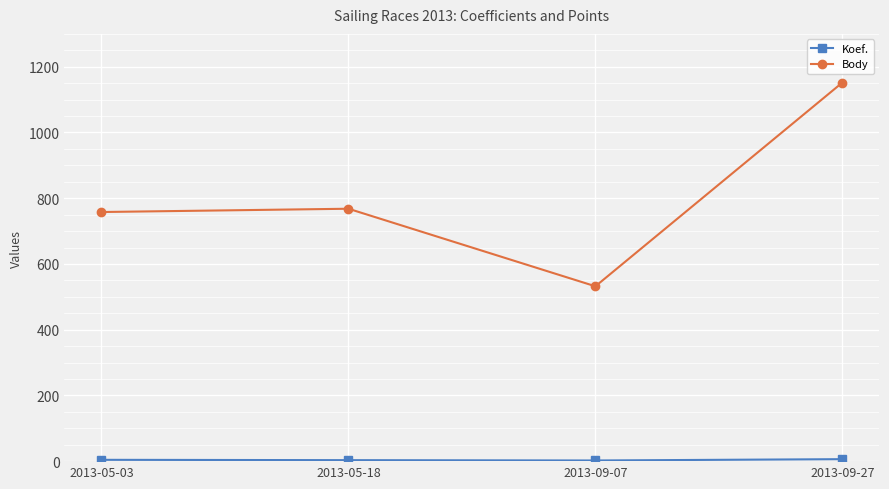

Which series has the largest range (max minus min)?

Body